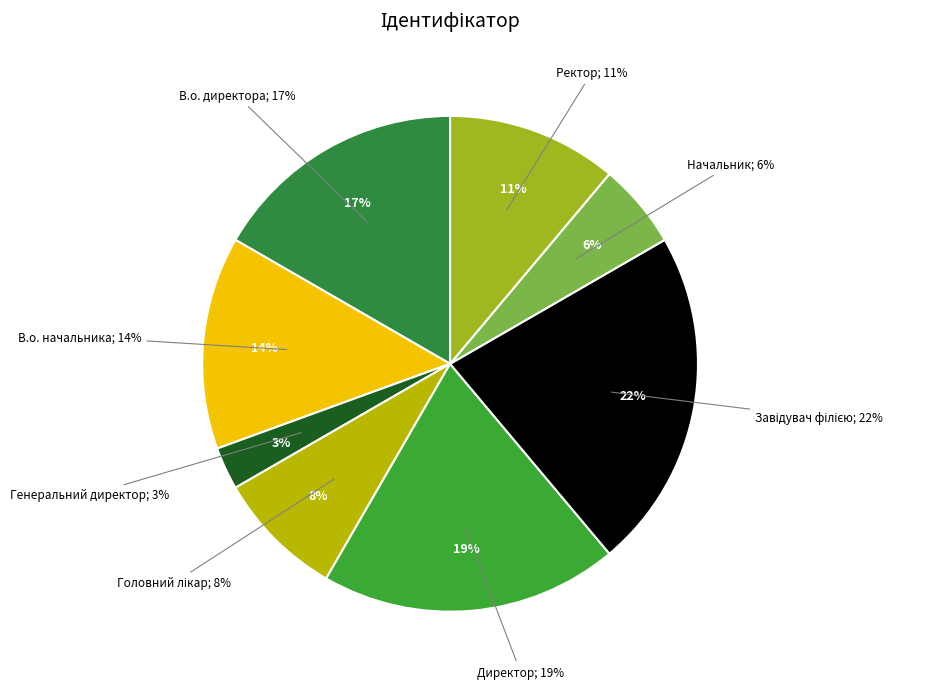

Which category has the biggest portion of the pie?

Завідувач філією